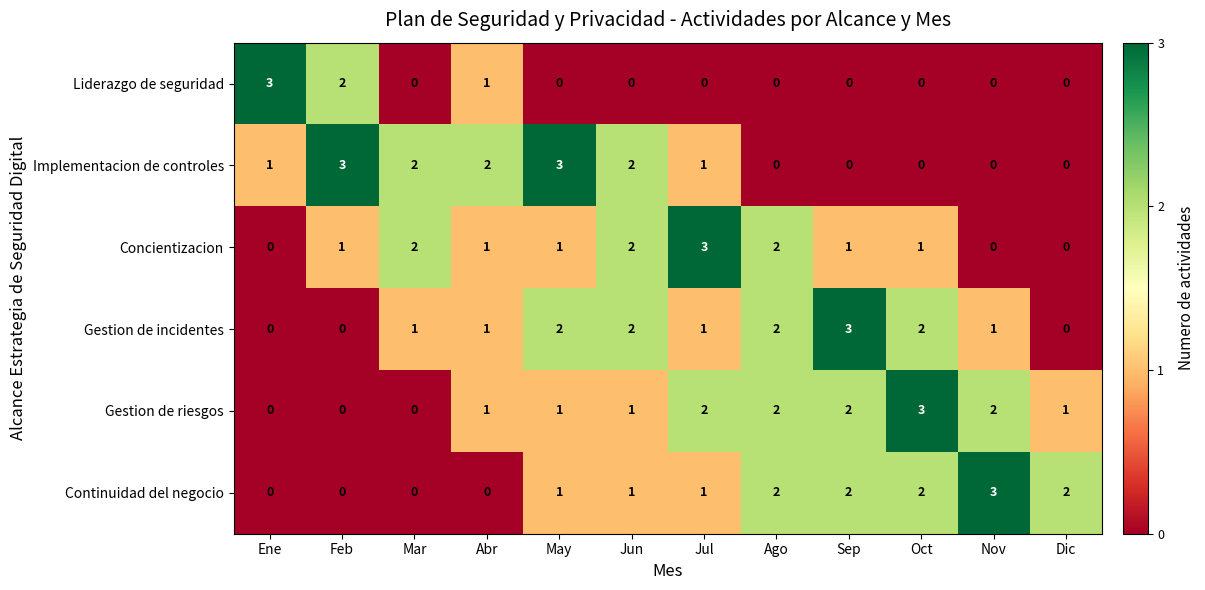

How many series are shown in this chart?

6